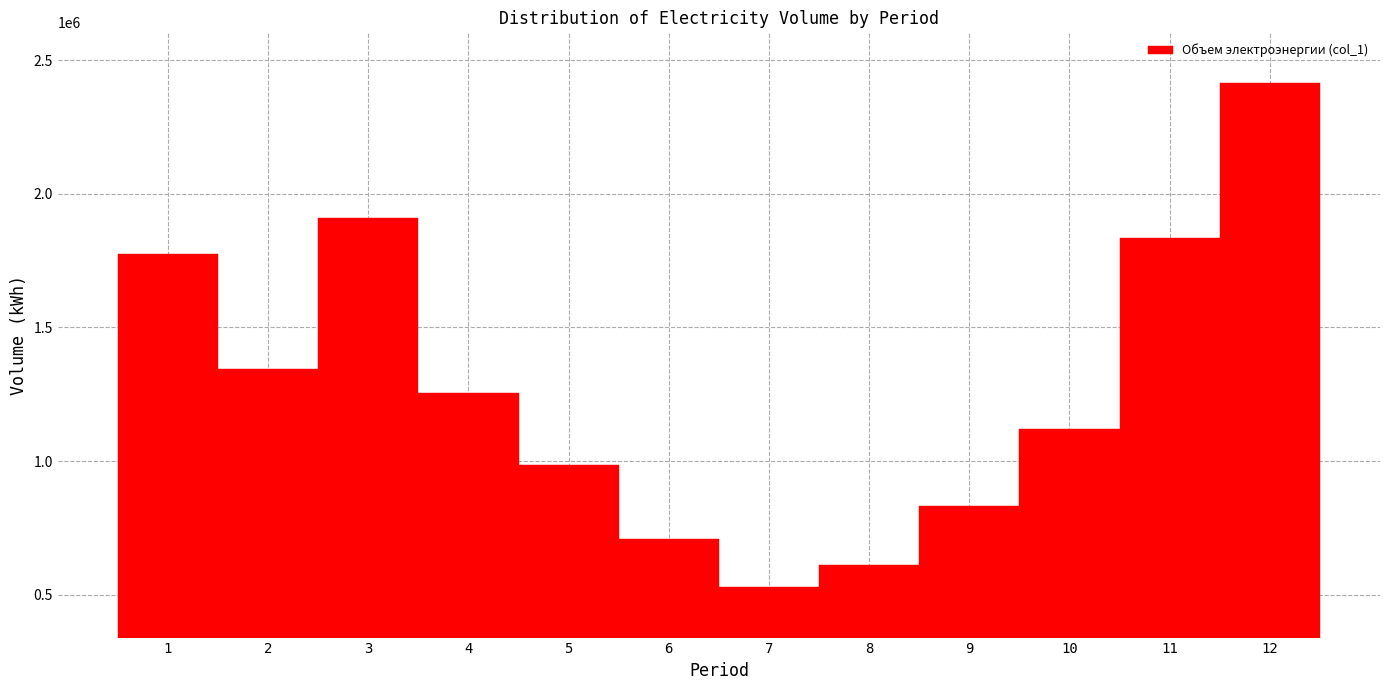

Reading right to left, what are all the values shown in this chart?

12=2415110	11=1834233	10=1121084	9=830274	8=611388	7=528057	6=707687	5=986793	4=1255858	3=1908417	2=1344173	1=1774665